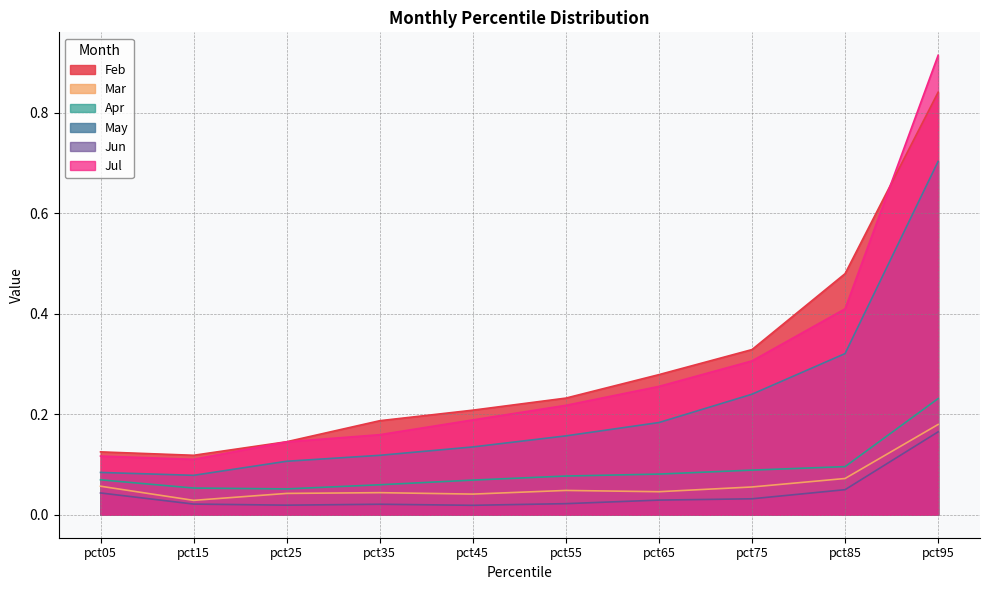

Reading left to right, list all the values displayed in this chart.

Feb: 0.1	0.1	0.1	0.2	0.2	0.2	0.3	0.3	0.5	0.8
Mar: 0.1	0.0	0.0	0.0	0.0	0.0	0.0	0.1	0.1	0.2
Apr: 0.1	0.1	0.1	0.1	0.1	0.1	0.1	0.1	0.1	0.2
May: 0.1	0.1	0.1	0.1	0.1	0.2	0.2	0.2	0.3	0.7
Jun: 0.0	0.0	0.0	0.0	0.0	0.0	0.0	0.0	0.0	0.2
Jul: 0.1	0.1	0.1	0.2	0.2	0.2	0.3	0.3	0.4	0.9